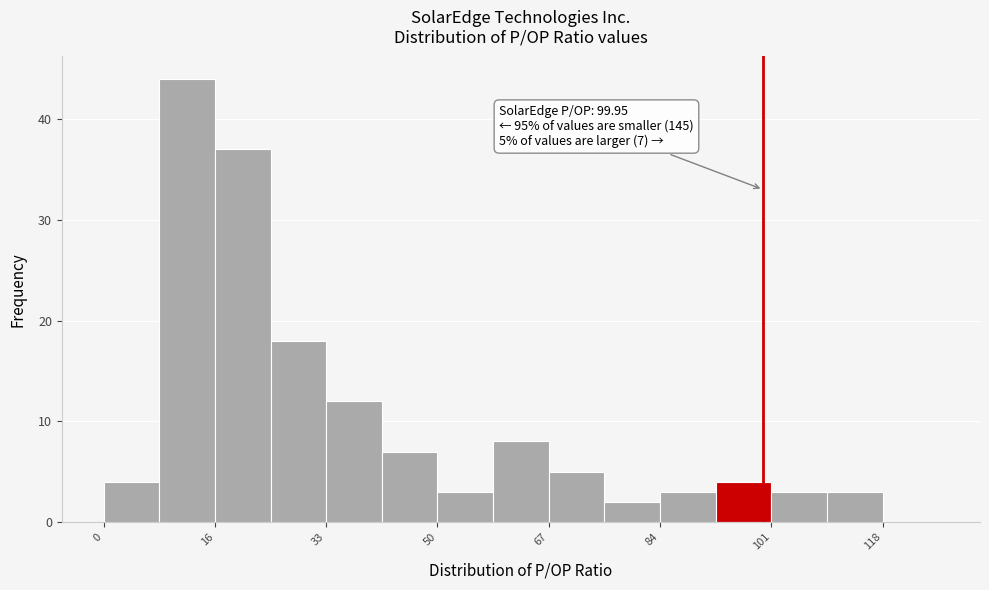

Over which range of the x-axis is the bar tallest?

8 to 16